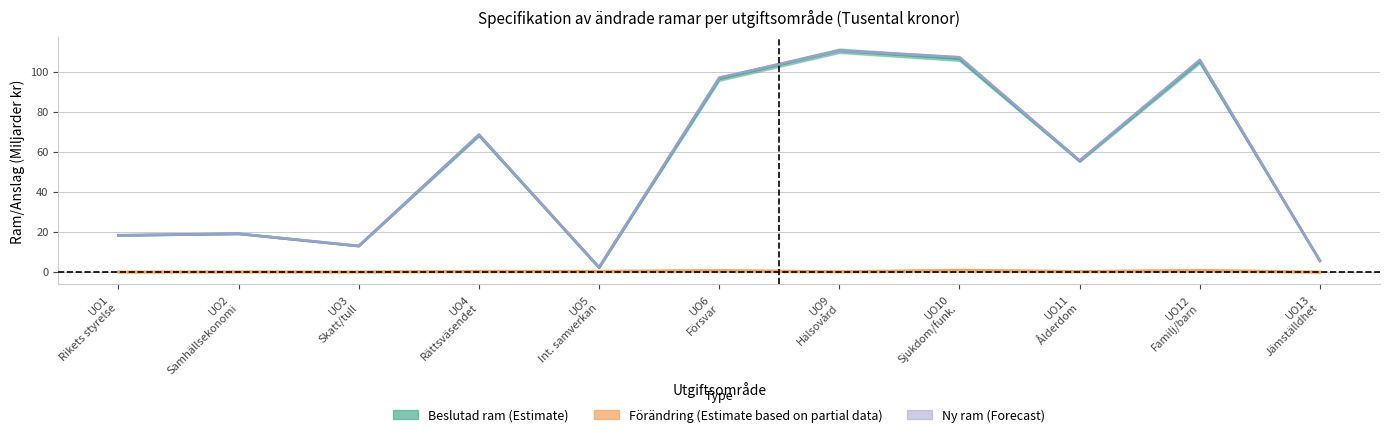

At how many categories does at least one series exceed 79?

4